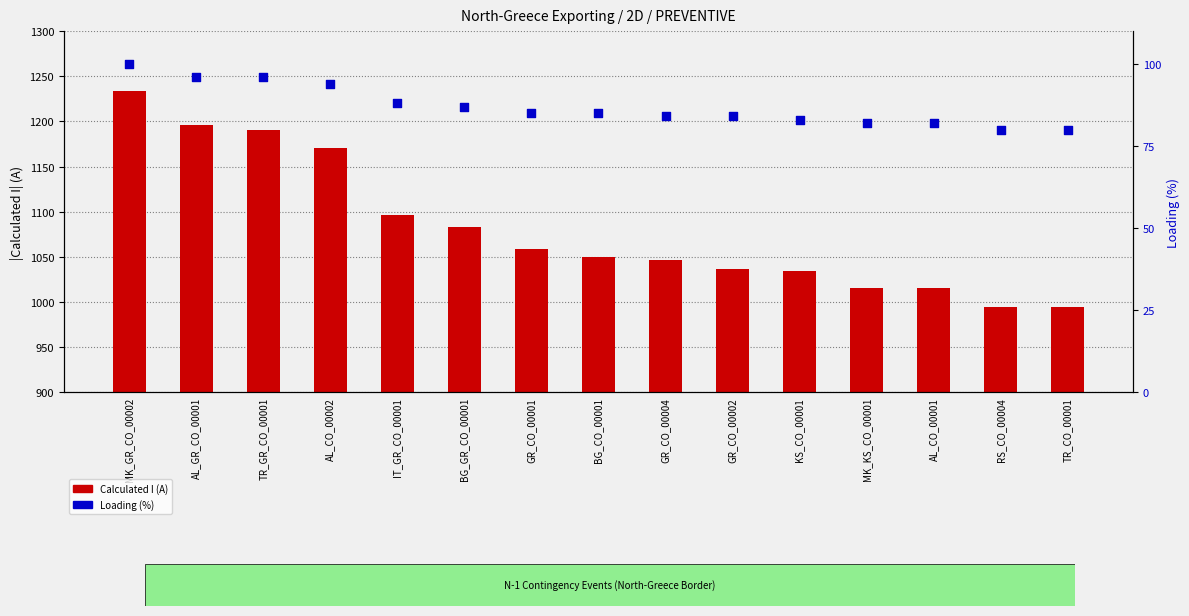

What are all the series names shown in the legend?

Calculated I (A), Loading (%)